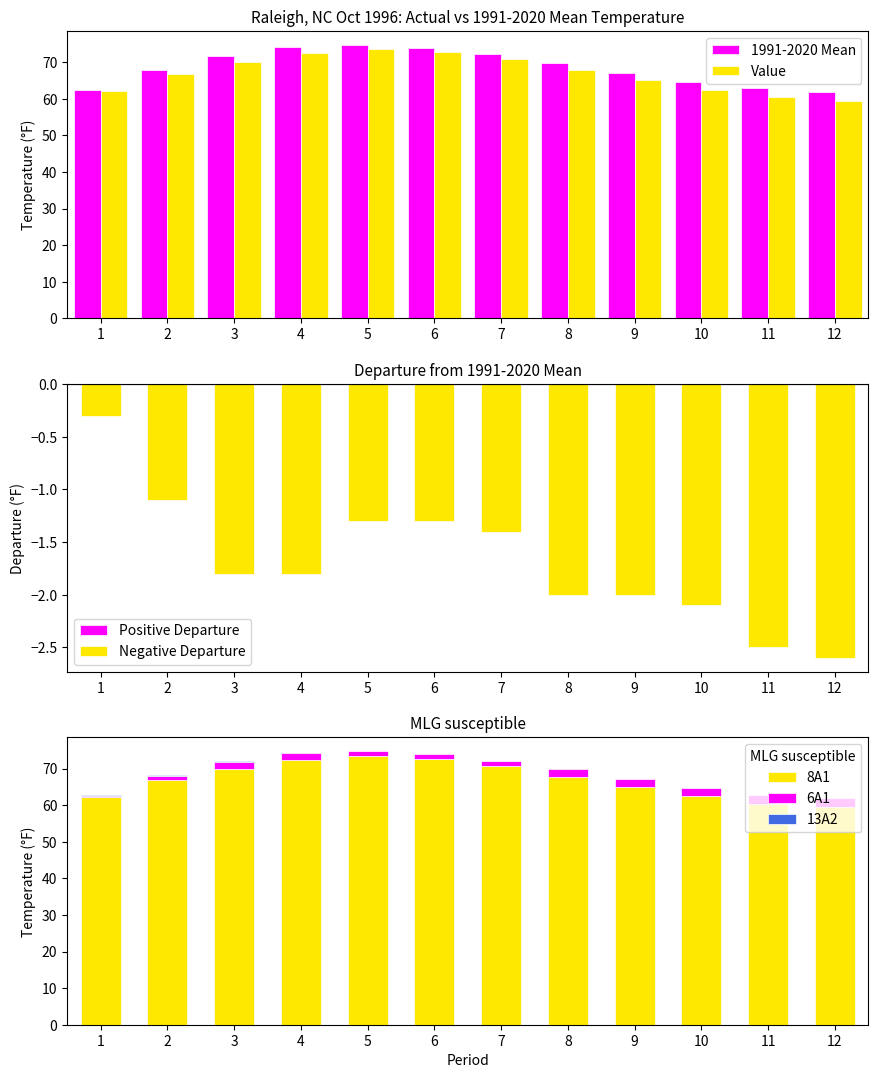

How many groups of bars are there?

12